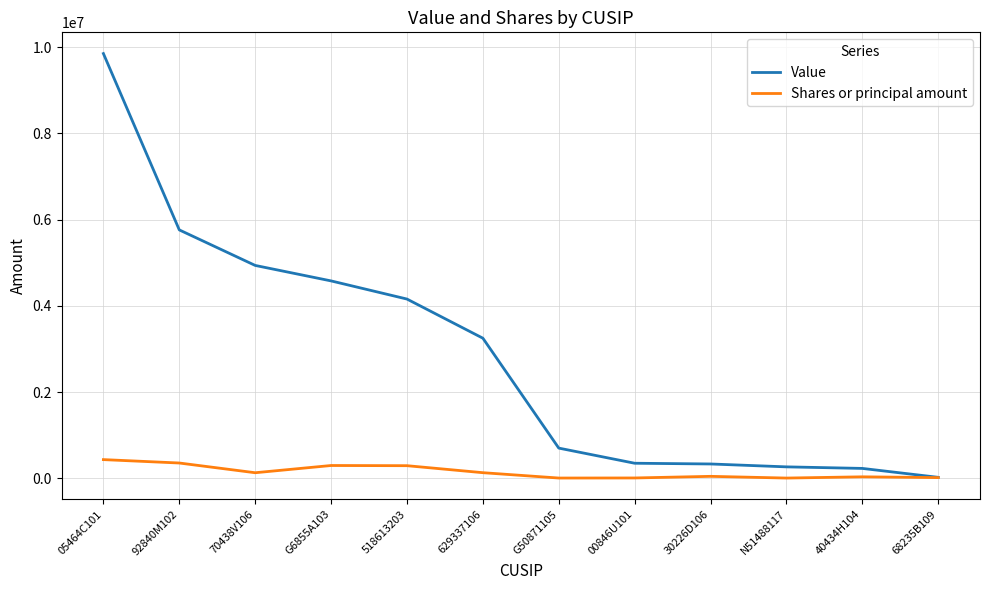

What is the maximum value shown in the chart?

9850000